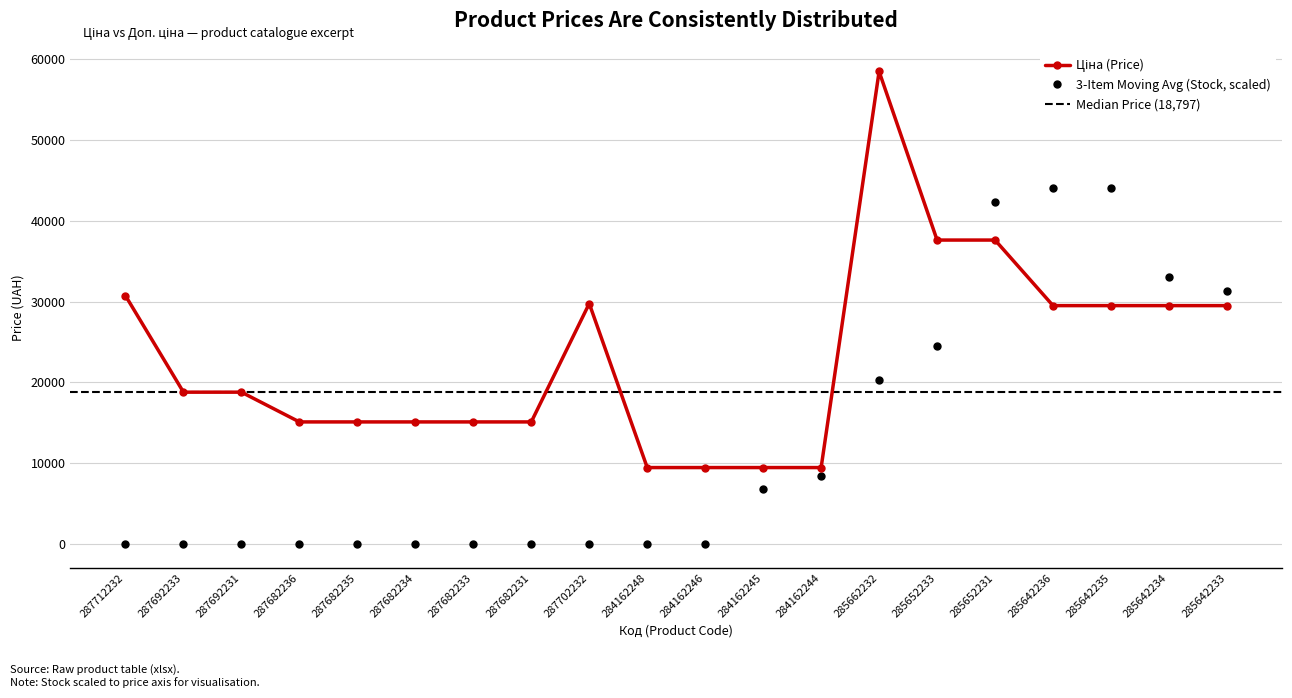

What is the average value of the Ціна series?

23157.9